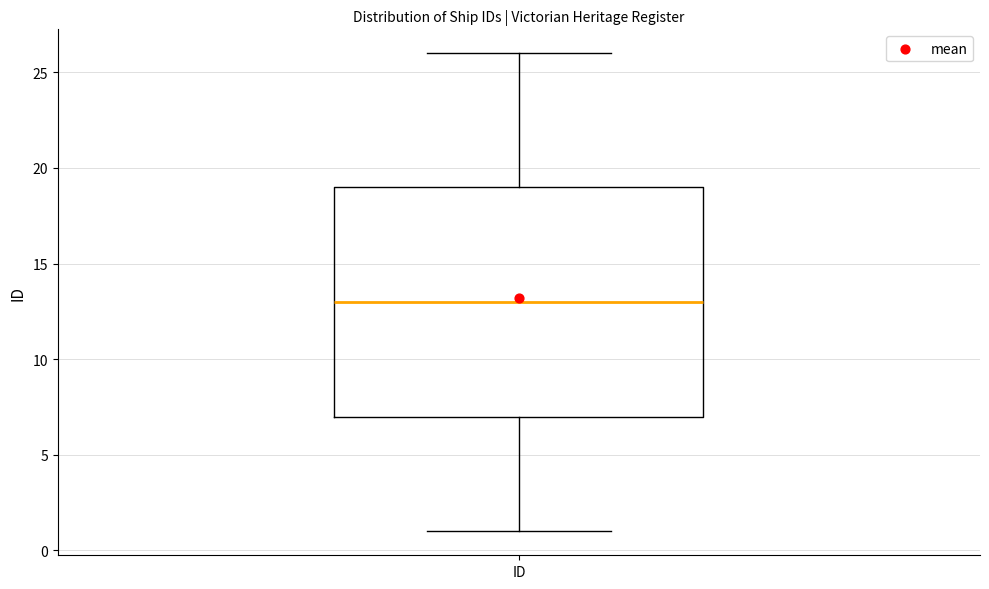

Read this box plot against the y-axis: the position of the median line, the range covered by the box, and the ends of both whiskers. The values are not printed on the chart, so give them approximately, as read against the axis.

median 13, box 7 to 19, whiskers 1 to 26